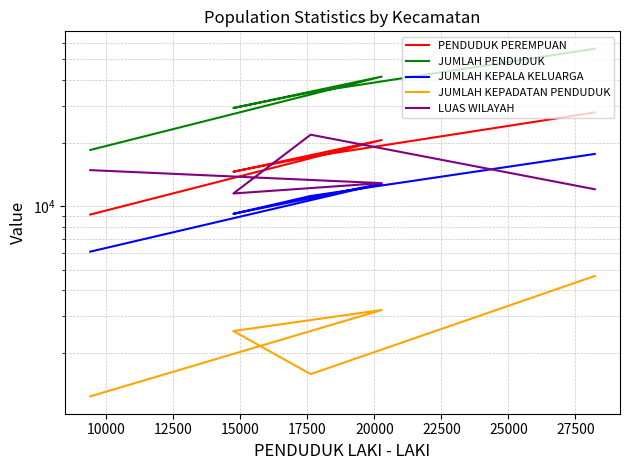

Which series has the largest total across all categories?

JUMLAH PENDUDUK